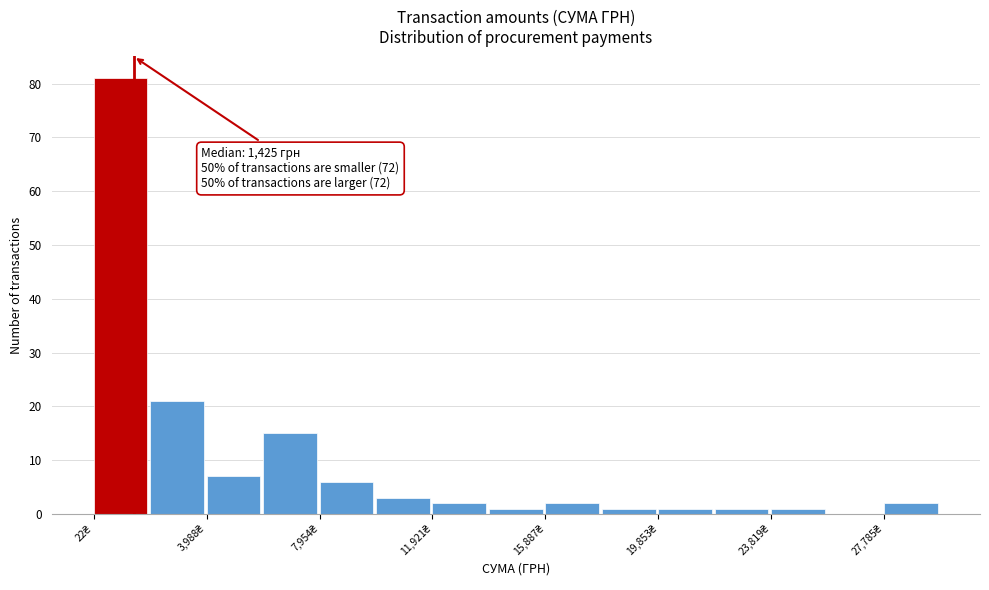

Read against the x-axis, roughly where is the centre of the tallest bar?

1000